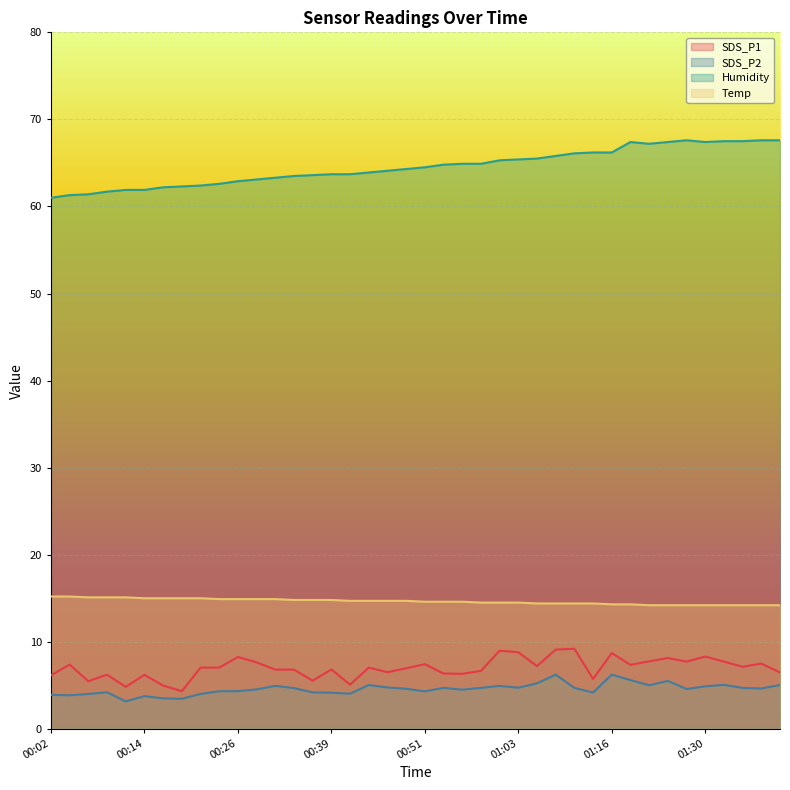

What is the difference between the maximum and second lowest values in the SDS_P2 series?

2.8